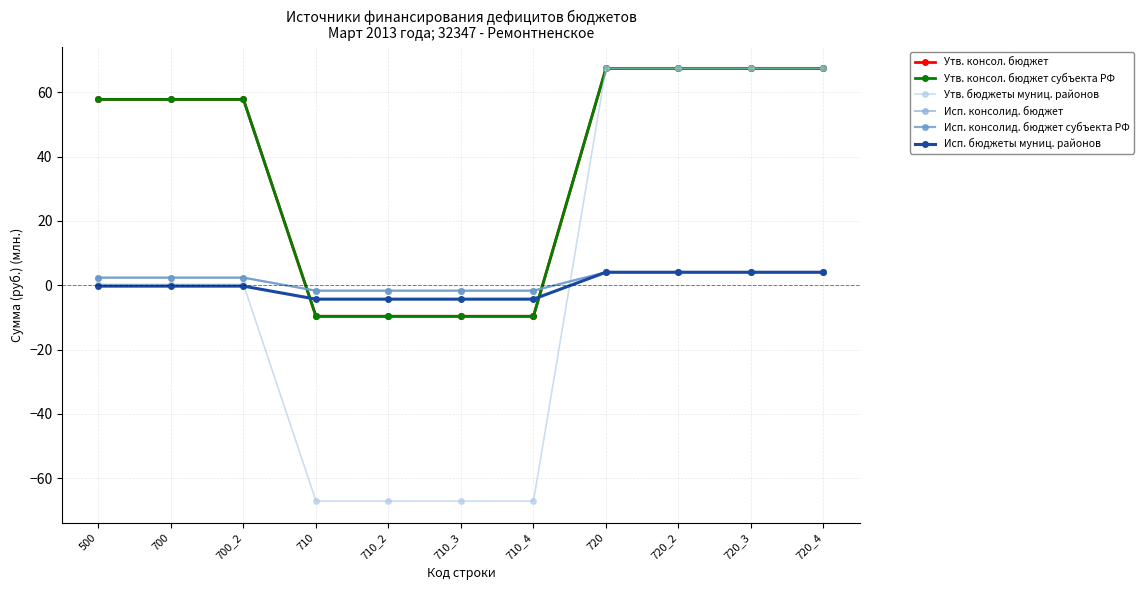

Does the chart have visible grid lines?

Yes